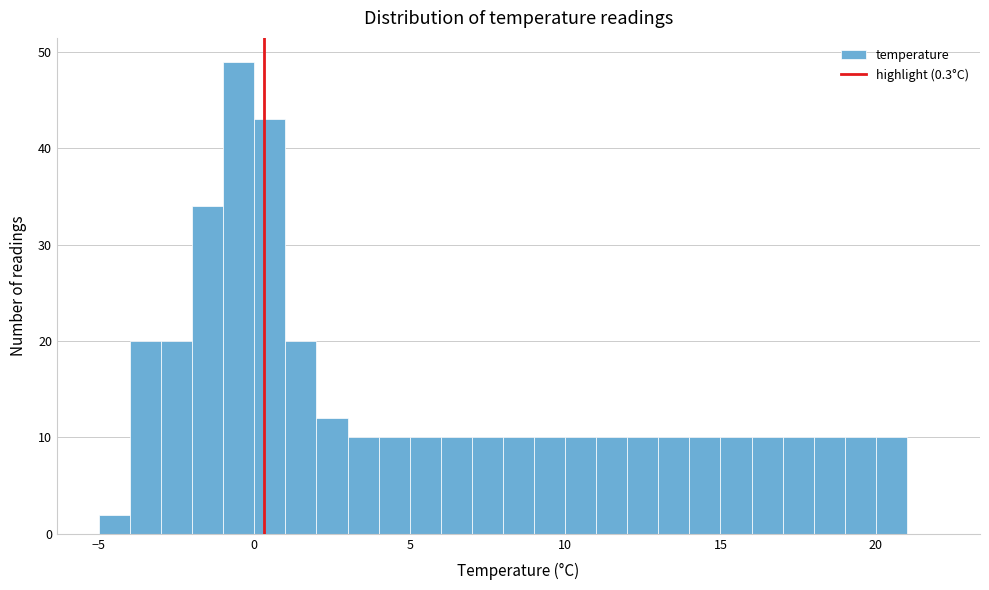

Around what value on the x-axis is the tallest bar? Give the approximate position of its centre, as read against the axis.

-0.5